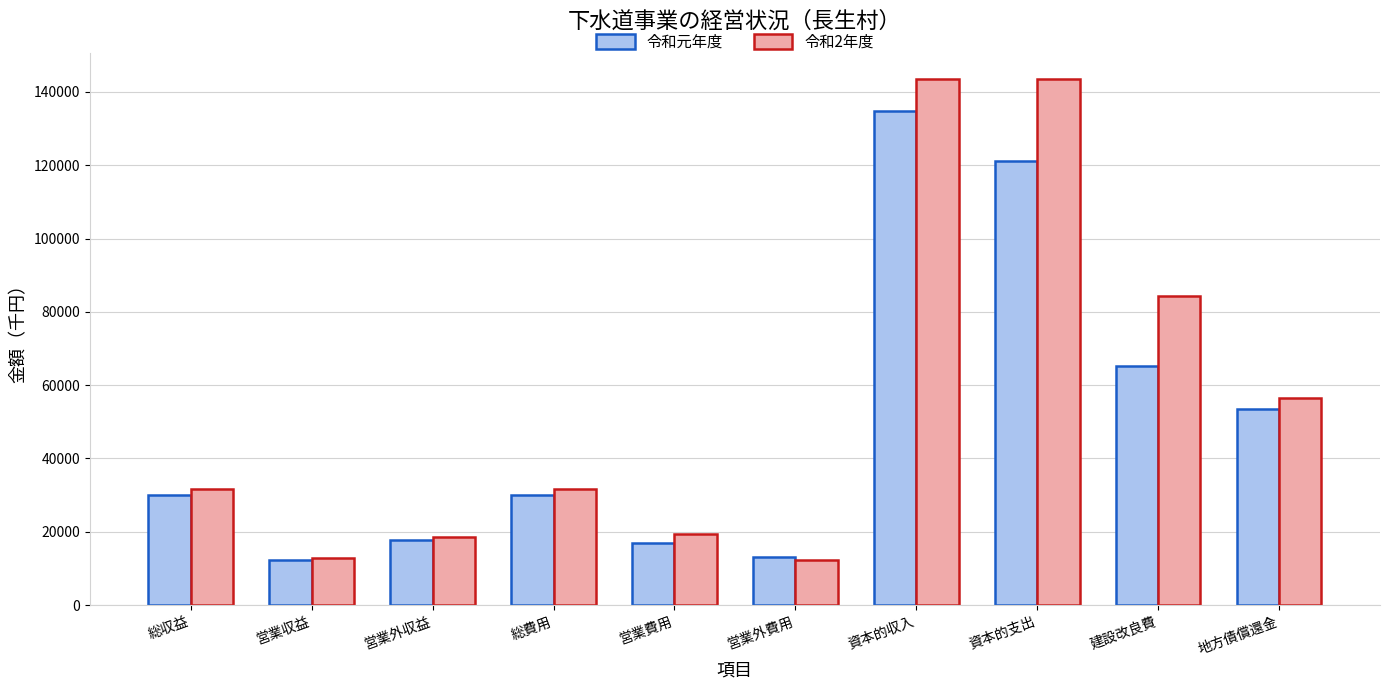

Read the 令和2年度 value at 営業収益.

12848